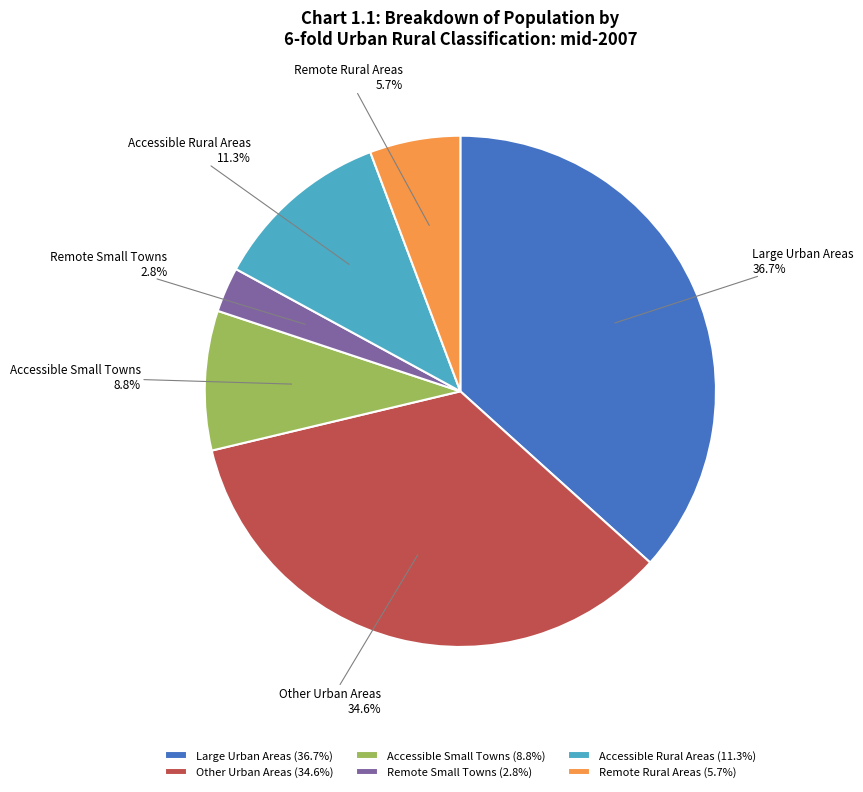

True or false: Remote Small Towns accounts for 9% of the total.

False